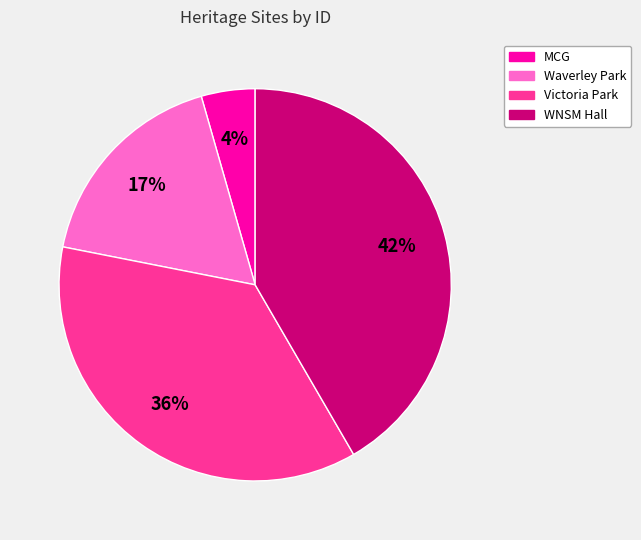

To the nearest percent, what is the average slice percentage?

25%